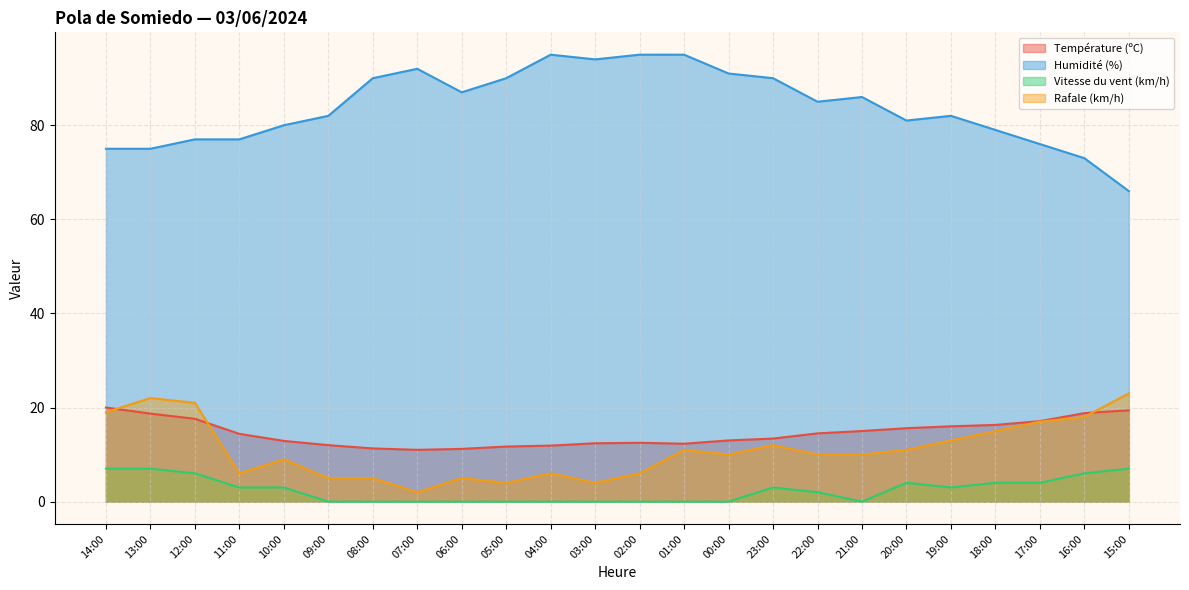

In Température (ºC), how many points are higher than both neighbors (excluding endpoints)?

1